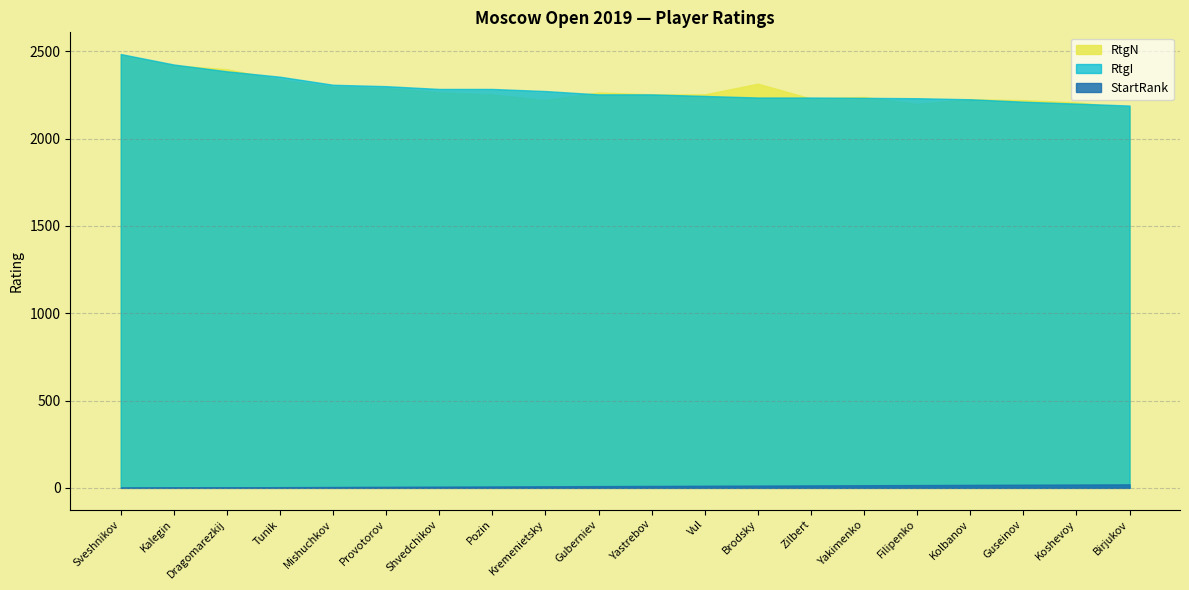

What is the label of the 16th point from the left?

Filipenko